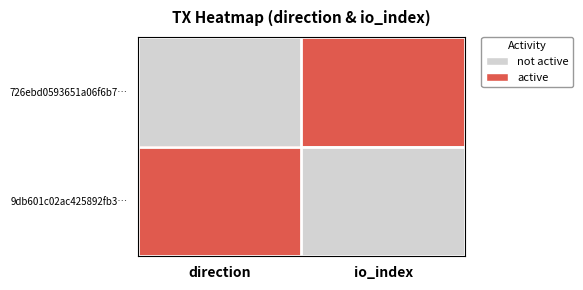

Reading left to right, list all the values displayed in this chart.

726ebd0593651a06f6b7…: direction=0	io_index=1
9db601c02ac425892fb3…: direction=1	io_index=0